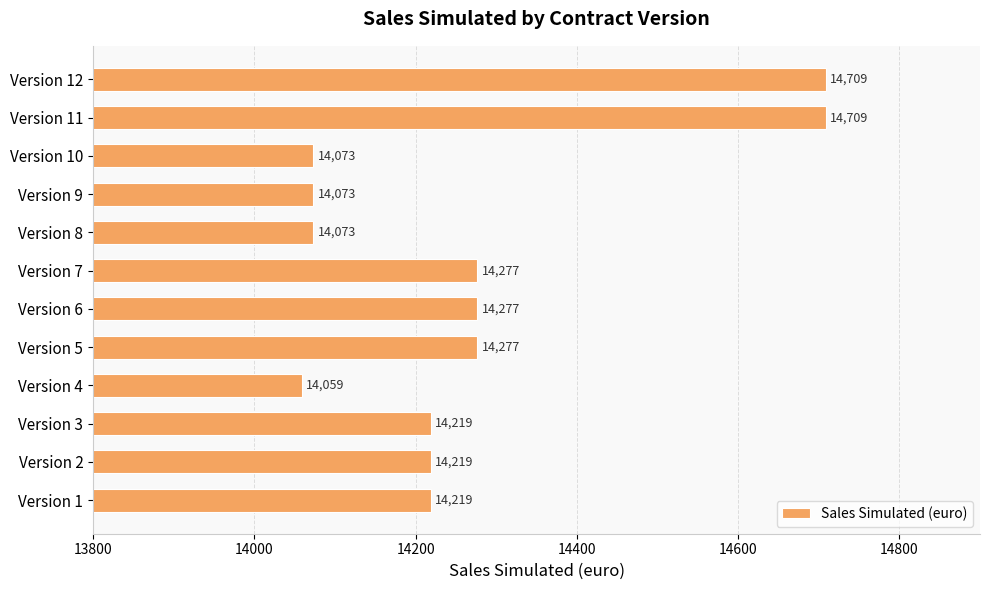

Read the value at Version 1.

14218.6